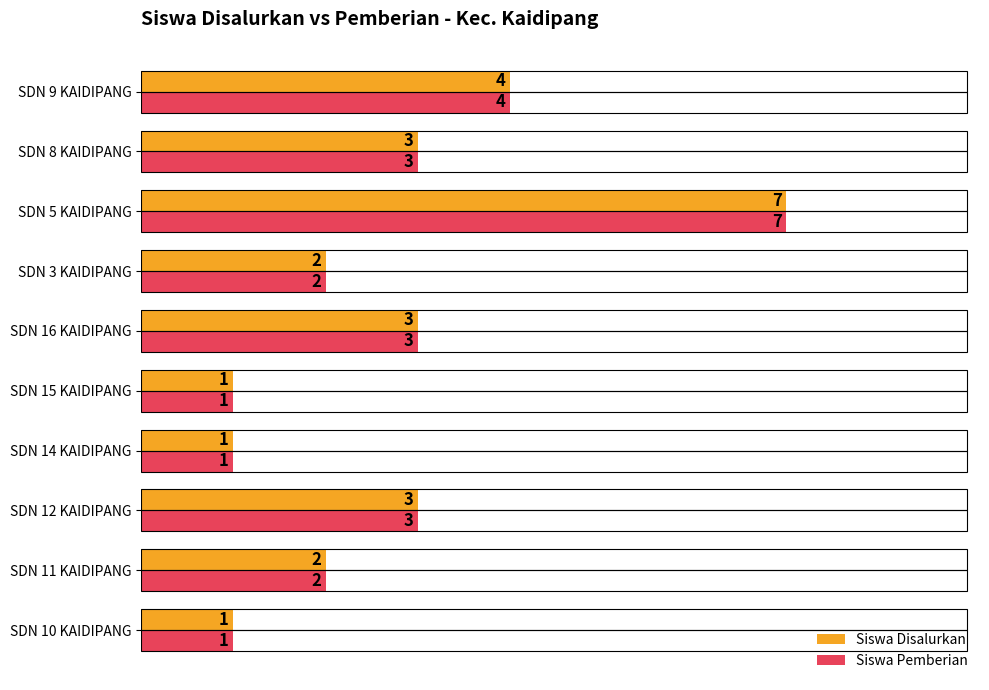

The value of Siswa Pemberian at SDN 8 KAIDIPANG is 5. True or false?

False